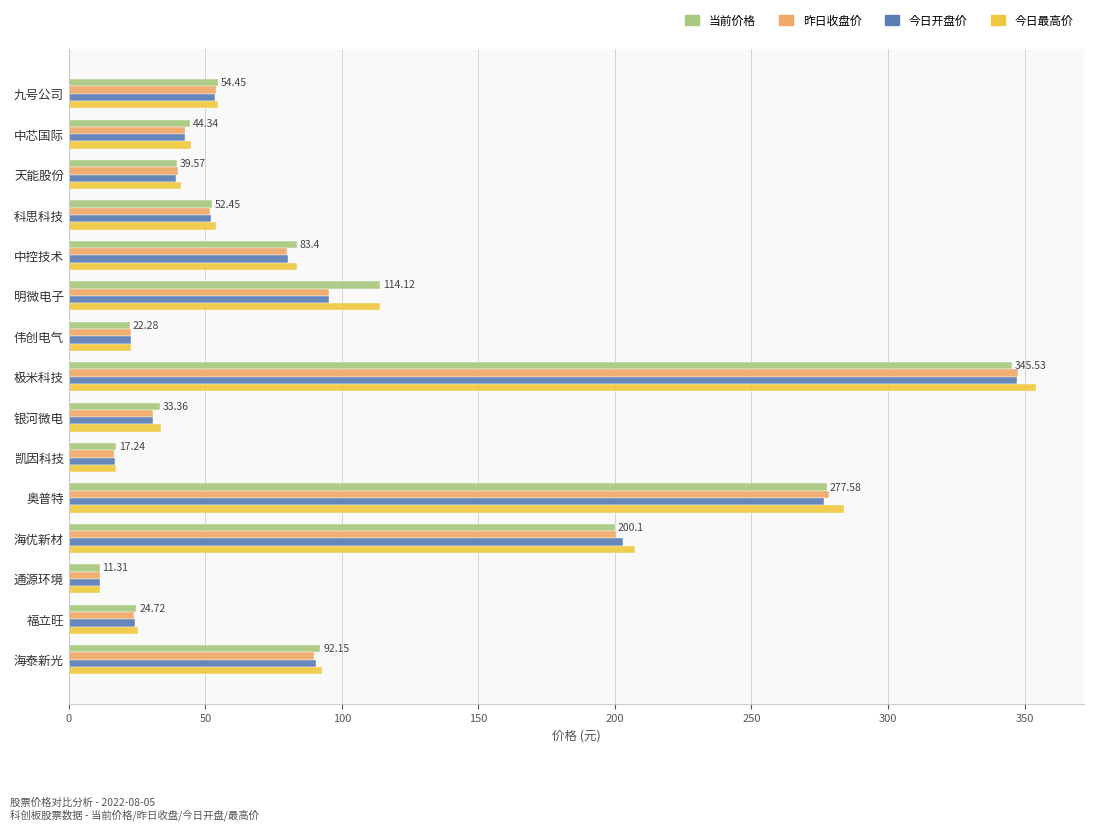

What is the spread (max minus min) of values at 明微电子?

19.0